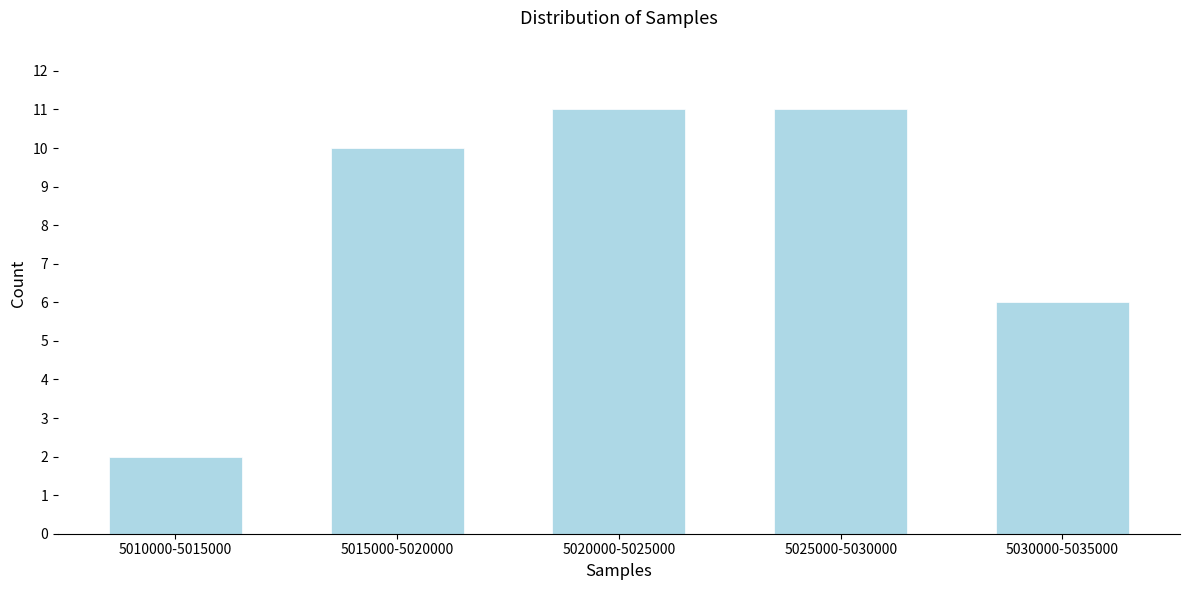

Reading right to left, what are all the values shown in this chart?

6	11	11	10	2